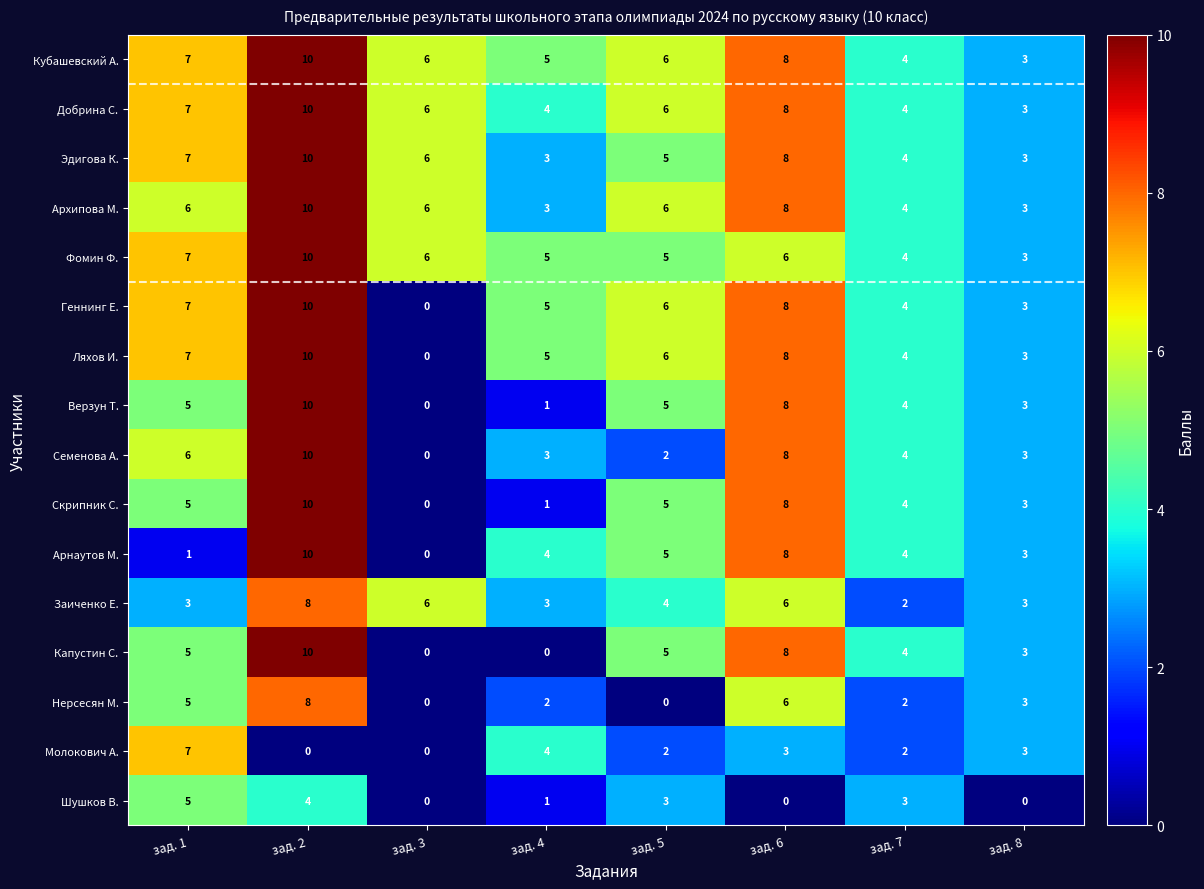

What is the difference between the Верзун Т. values at зад. 3 and зад. 5?

5